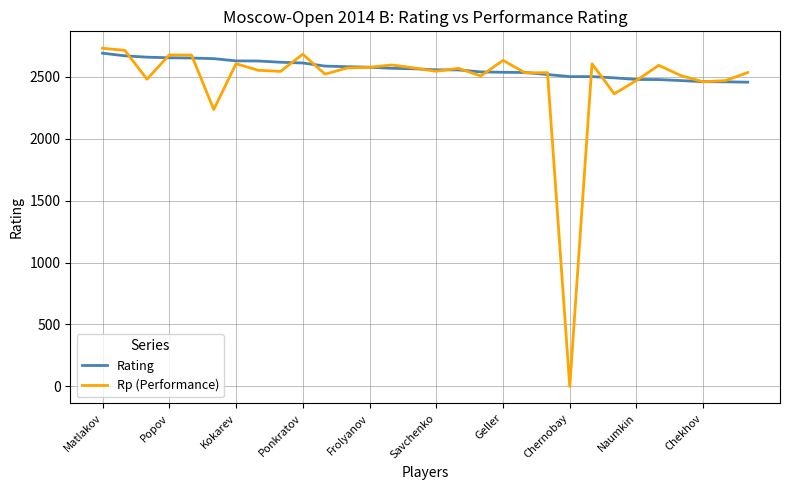

What is the greatest value displayed?

2730